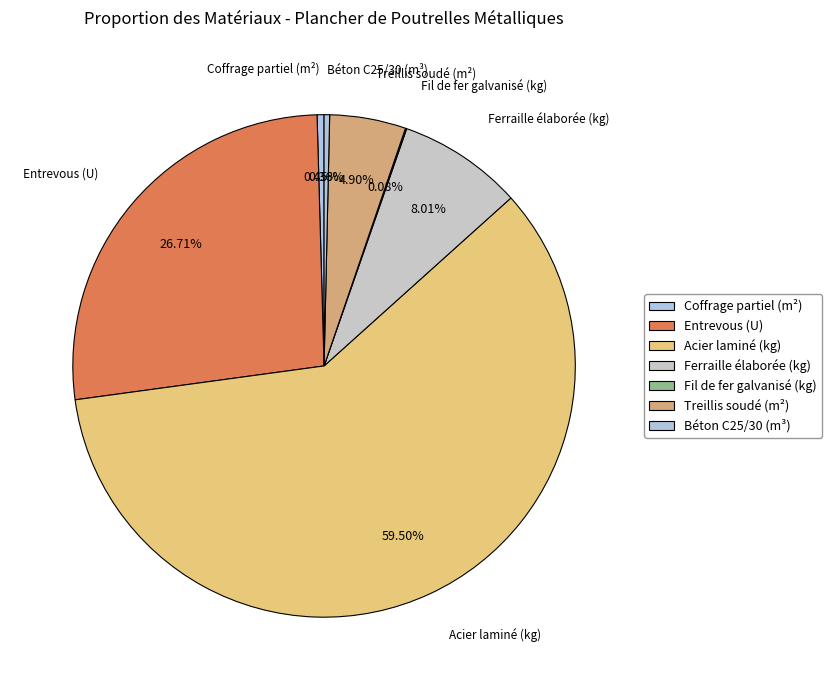

Rank the categories by value from highest to lowest.

Acier laminé (kg), Entrevous (U), Ferraille élaborée (kg), Treillis soudé (m²), Coffrage partiel (m²), Béton C25/30 (m³), Fil de fer galvanisé (kg)